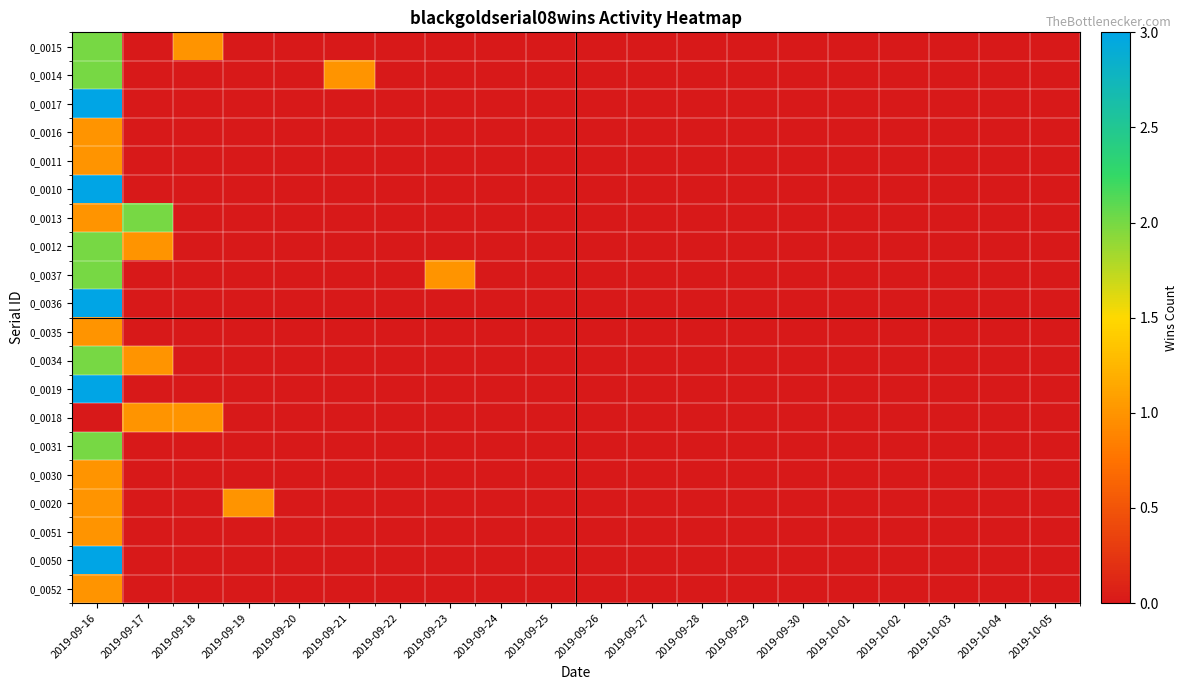

Which has a higher value, 2019-09-16 or 2019-09-19?

2019-09-16